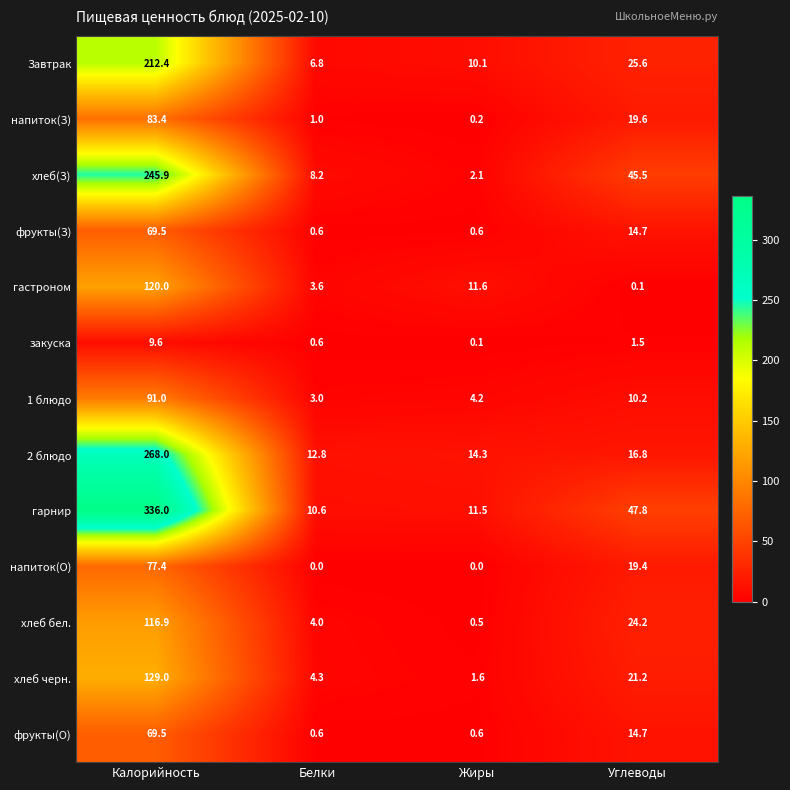

List the labels in order of гастроном value, largest first.

Калорийность, Жиры, Белки, Углеводы